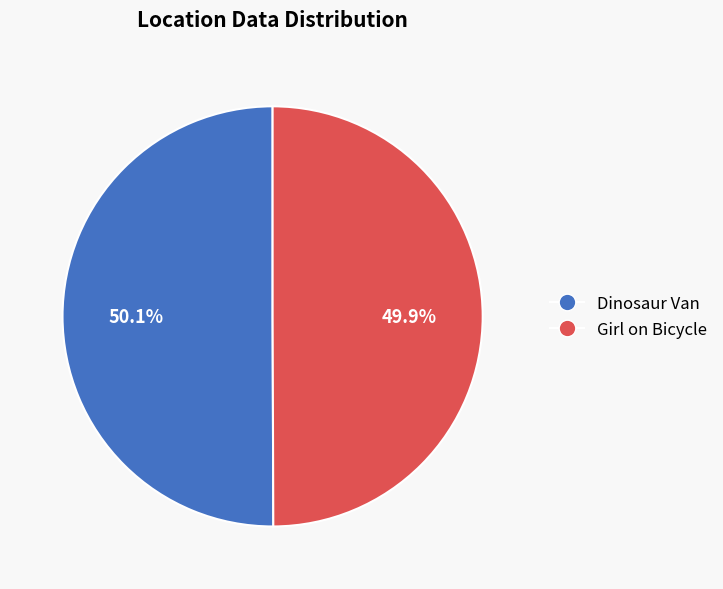

Approximately how many times larger is the value at Girl on Bicycle compared to Dinosaur Van?

1.0